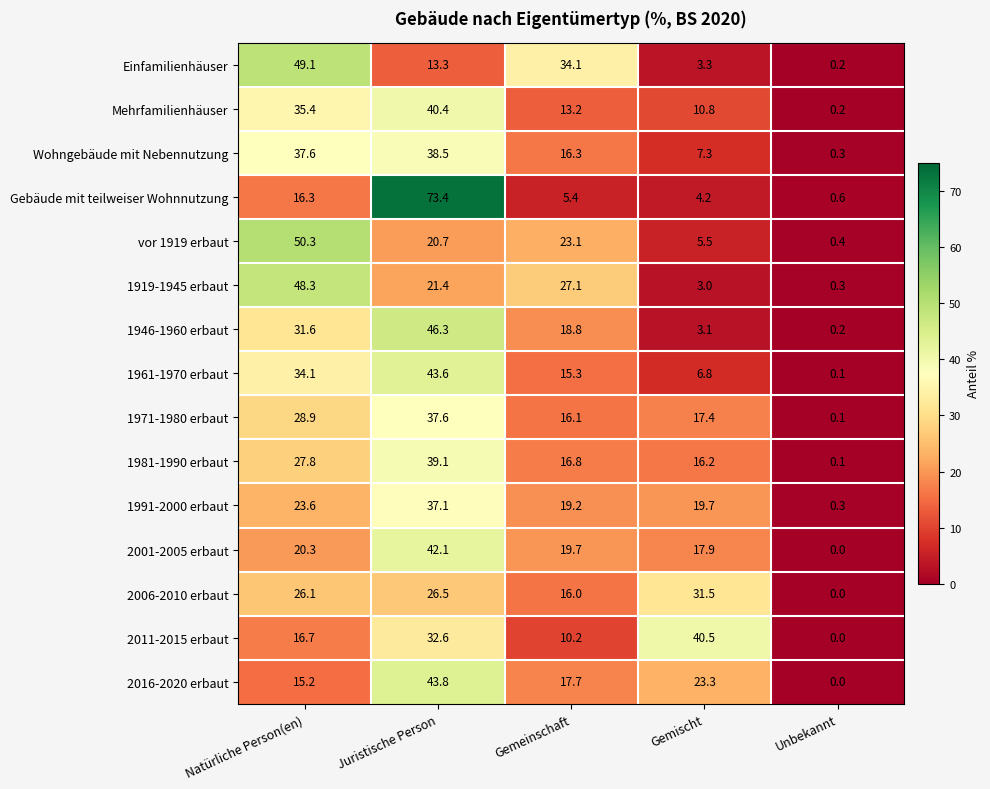

Count the number of data series in this chart.

15